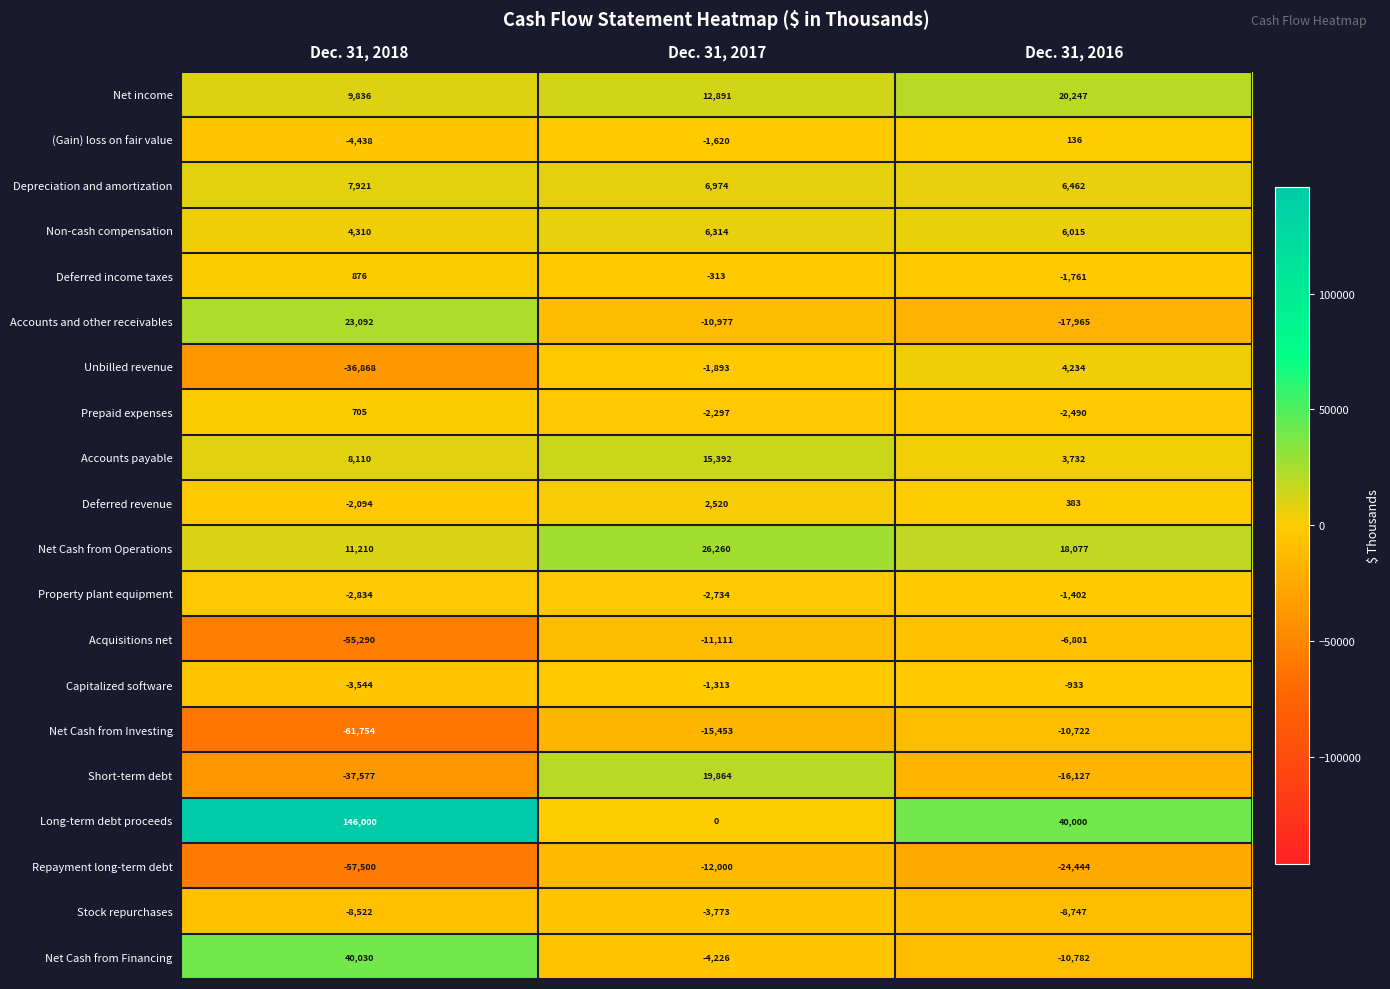

The value of Deferred revenue at Dec. 31, 2018 is -1079. True or false?

False